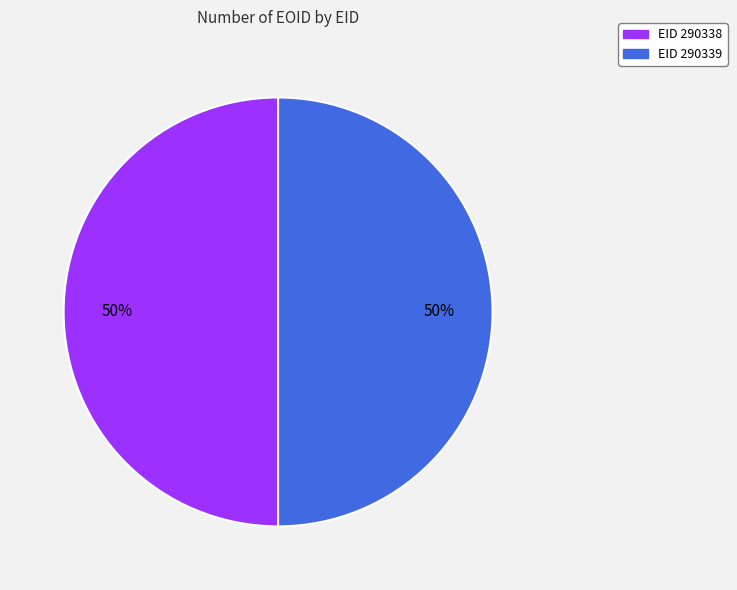

Do EID 290338 and EID 290339 together represent more than half of the pie?

Yes